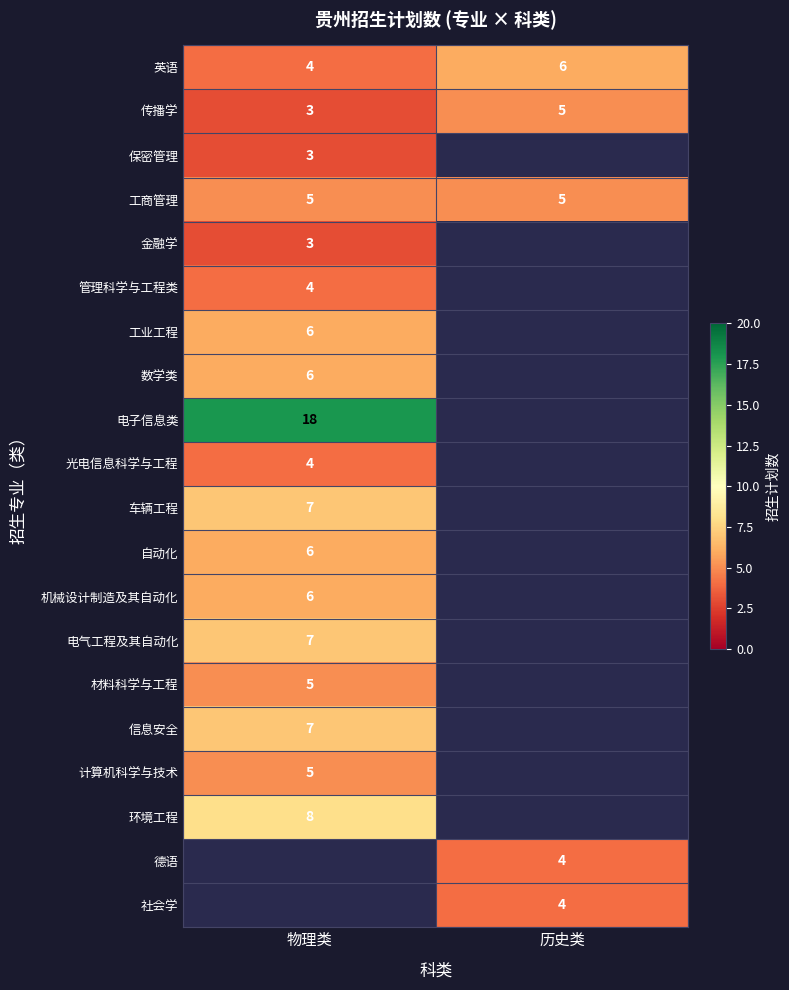

Is the value of 数学类 at 物理类 greater than the value of 传播学 at 历史类?

Yes